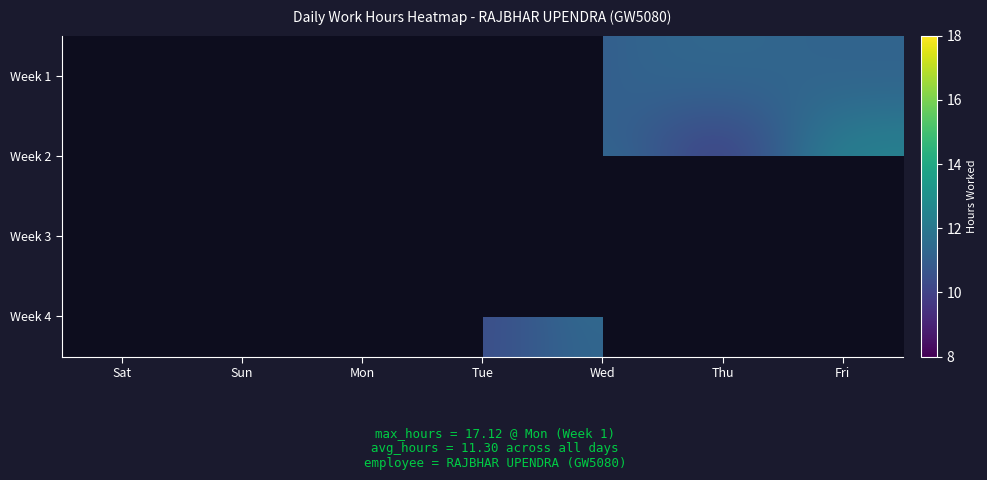

Rank the series by their maximum value, from lowest to highest.

Week 2, Week 3, Week 4, Week 1